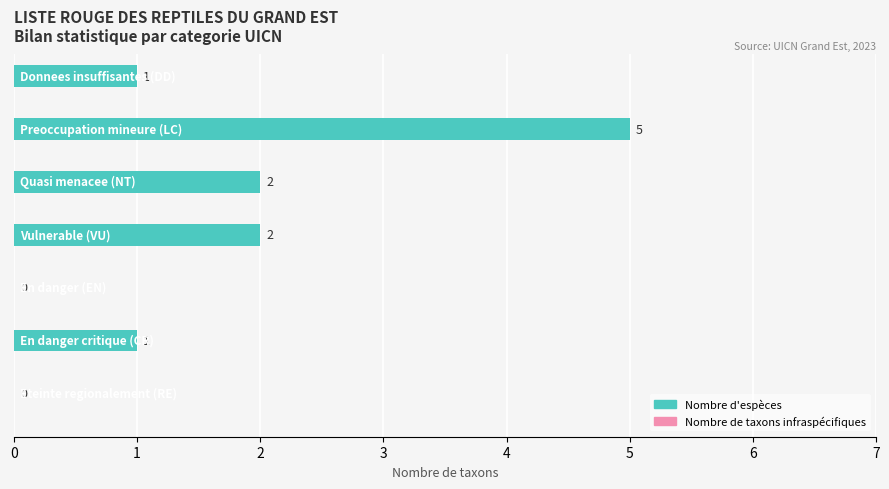

True or false: the data shows 1 at Donnees insuffisantes (DD).

True